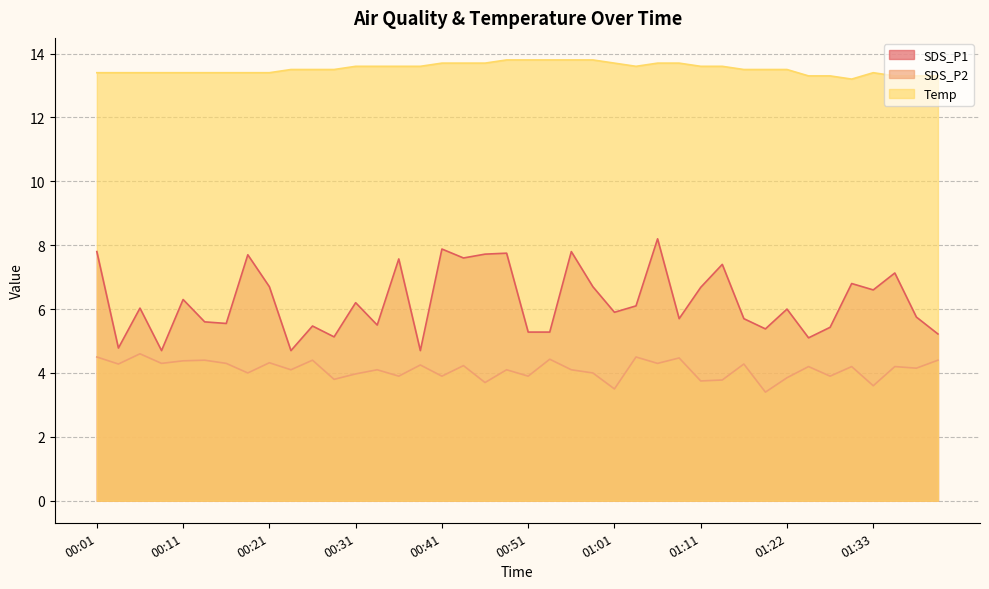

At which label does SDS_P2 reach its peak?

00:06